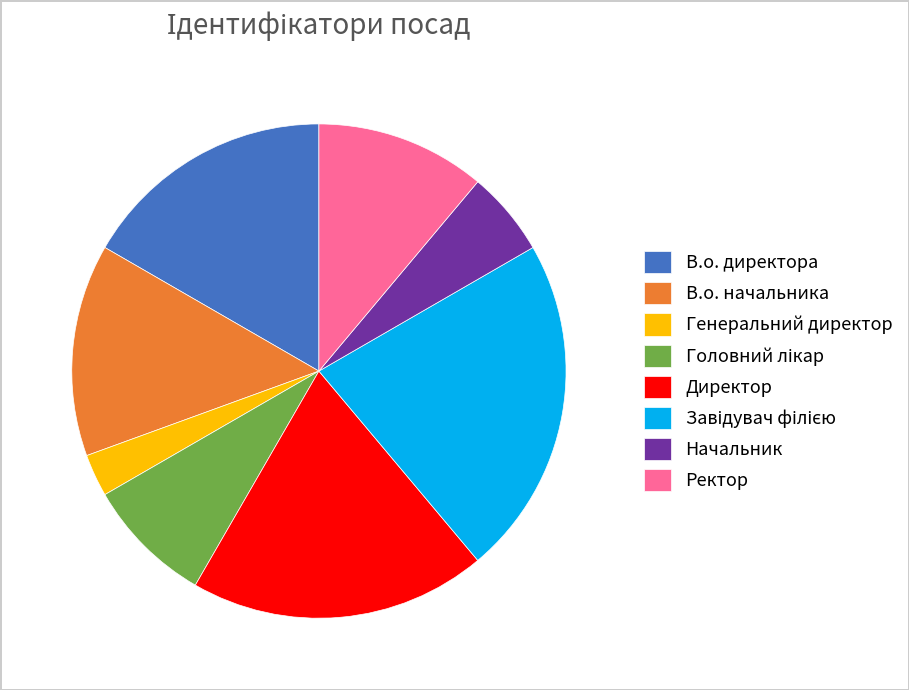

Count the number of slices in the pie.

8